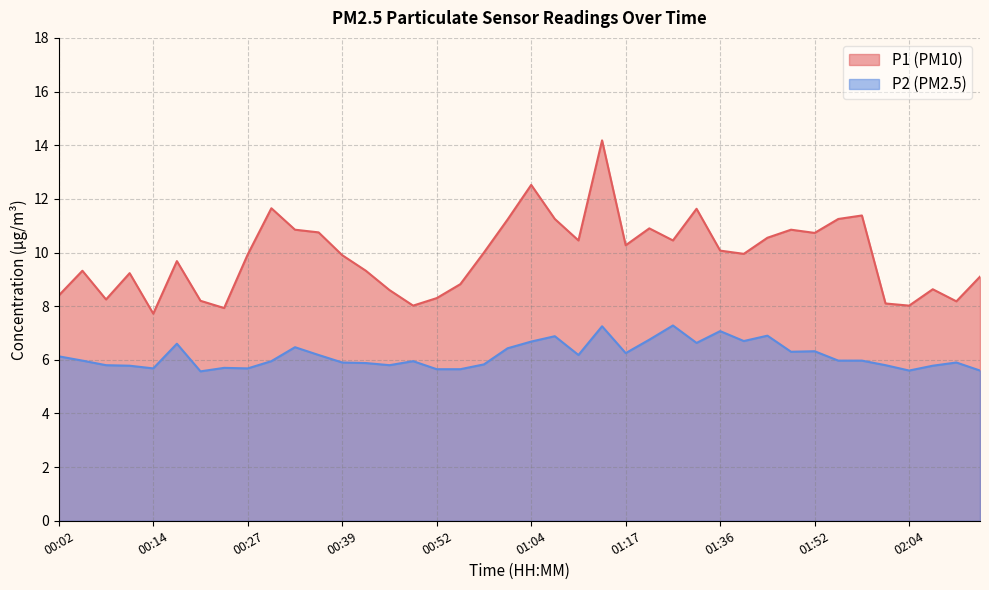

What value does the P2 series have at 00:39?

5.9